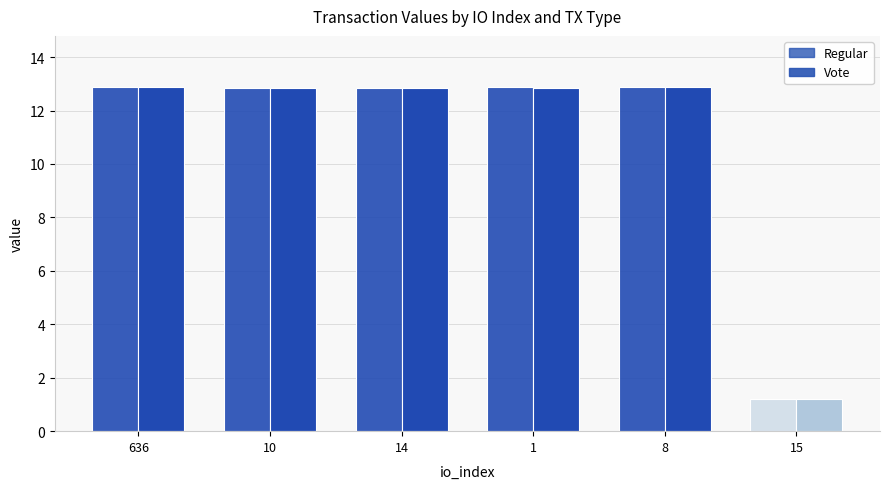

What is the value of the Vote bar at the 5th from the left?

12.9